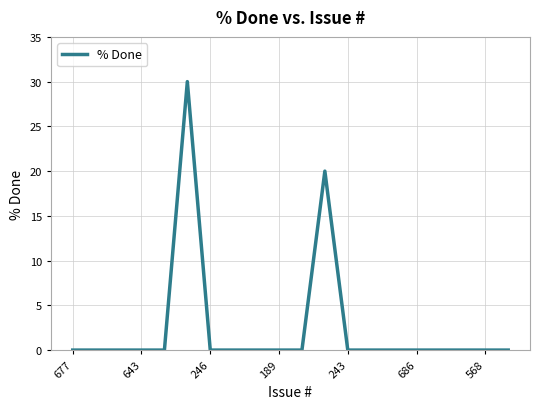

What is the maximum value shown in the chart?

30